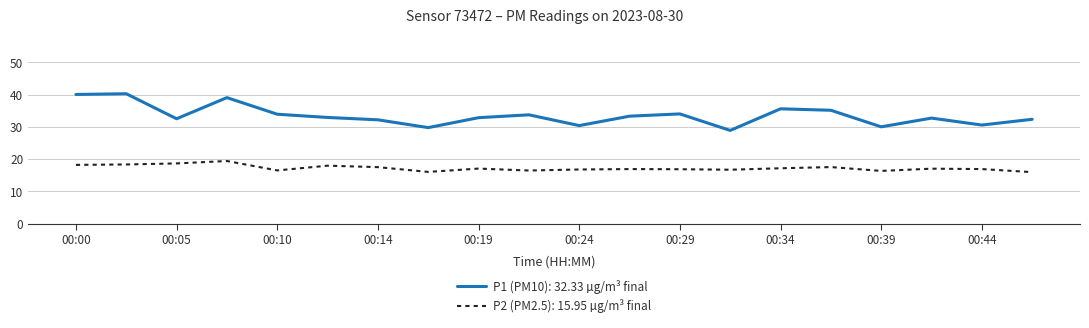

What is the difference between the maximum and minimum values in the P1 (PM10): 32.33 µg/m³ final series?

11.4